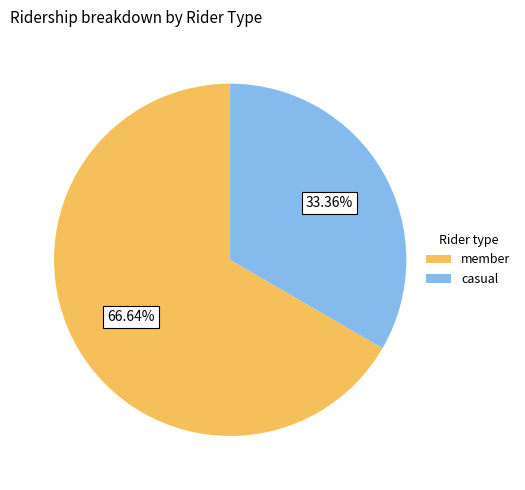

Rank the categories by value from highest to lowest.

member, casual